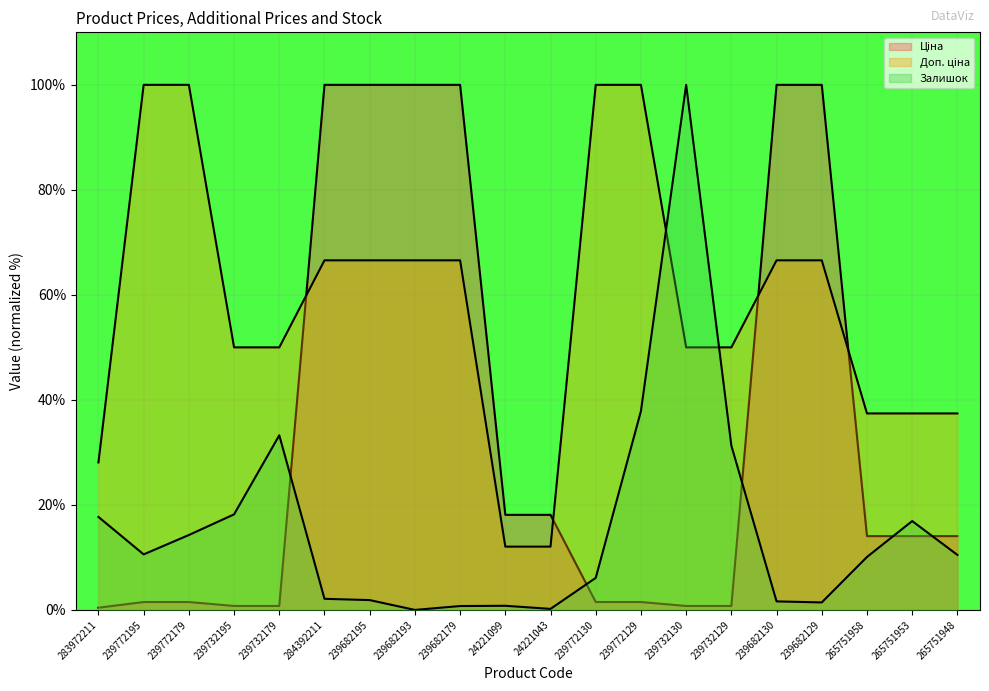

What is the label of the 11th point from the right?

24221099